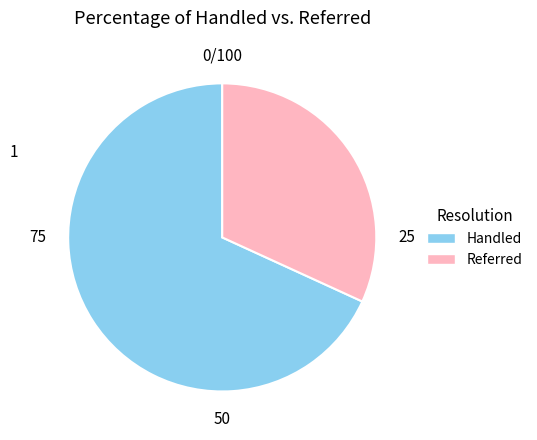

Is there a majority slice in this chart?

Yes